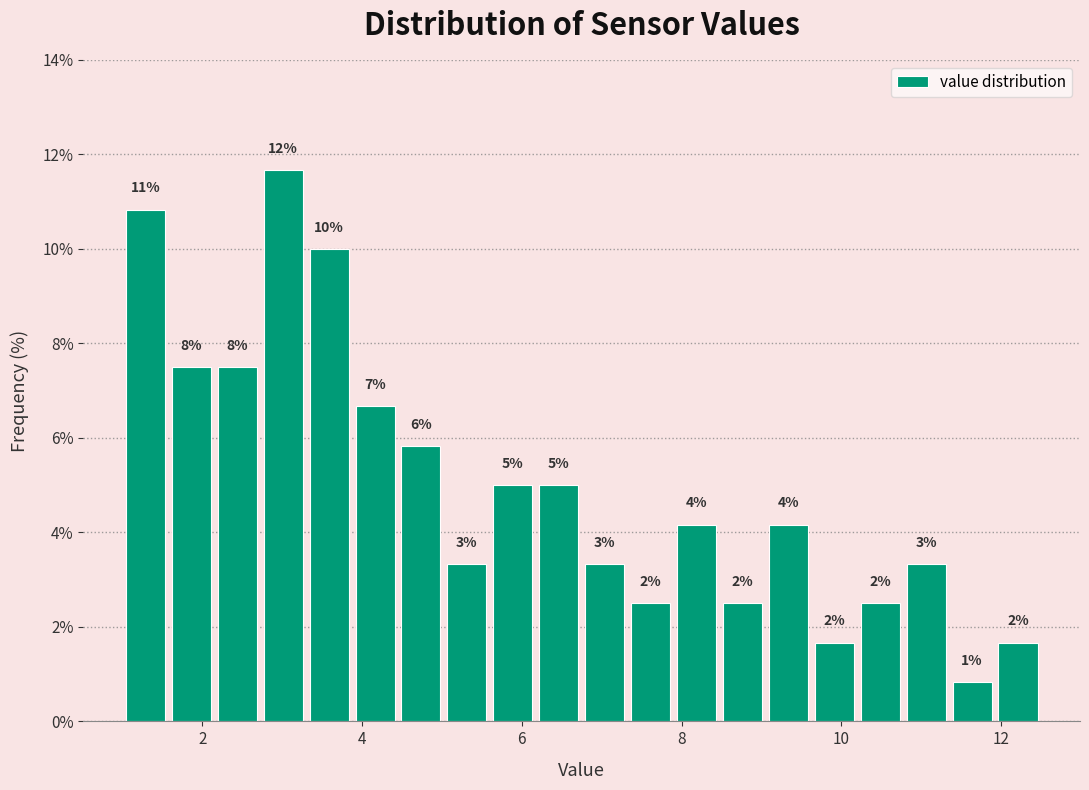

Around what value on the x-axis is the tallest bar? Give the approximate position of its centre, as read against the axis.

3.0